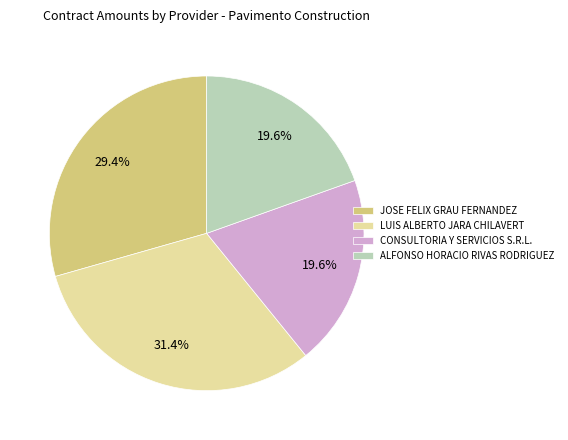

Between CONSULTORIA Y SERVICIOS S.R.L. and LUIS ALBERTO JARA CHILAVERT, which is larger?

LUIS ALBERTO JARA CHILAVERT